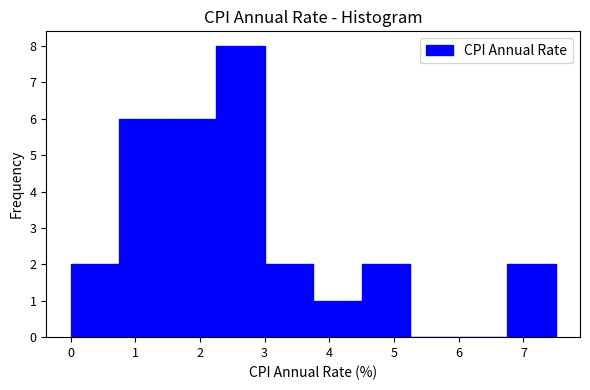

Reading left to right, list every bar in this chart as the range it spans on the x-axis followed by its height. Neither the bar edges nor the heights are printed on the chart, so give them approximately, as read against the axes.

0.00 to 0.75: 2
0.75 to 1.50: 6
1.50 to 2.25: 6
2.25 to 3.00: 8
3.00 to 3.75: 2
3.75 to 4.50: 1
4.50 to 5.25: 2
5.25 to 6.00: 0
6.00 to 6.75: 0
6.75 to 7.50: 2